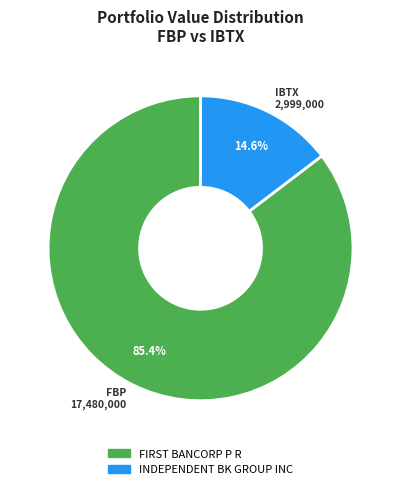

What is the smallest slice in the pie chart?

IBTX 2,999,000